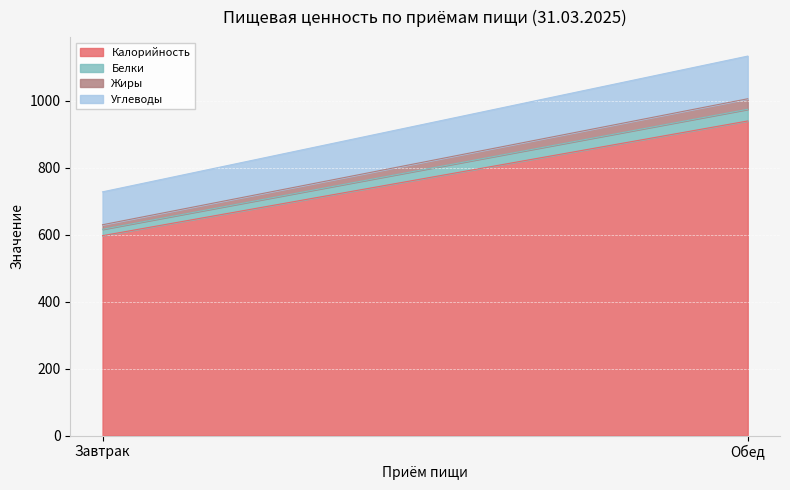

What is the total value across all series at Завтрак?

728.2